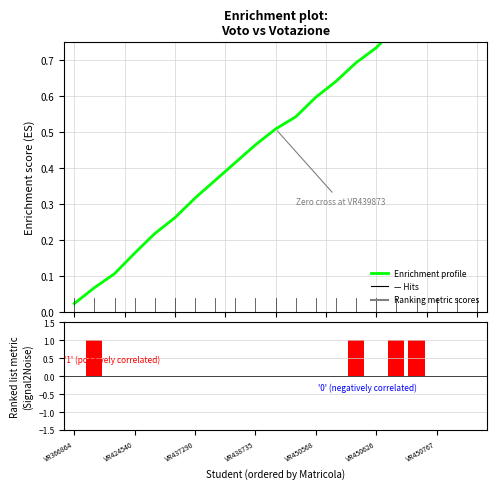

What is the average value of the Ranking metric (Voto−votaz.) series?

0.2